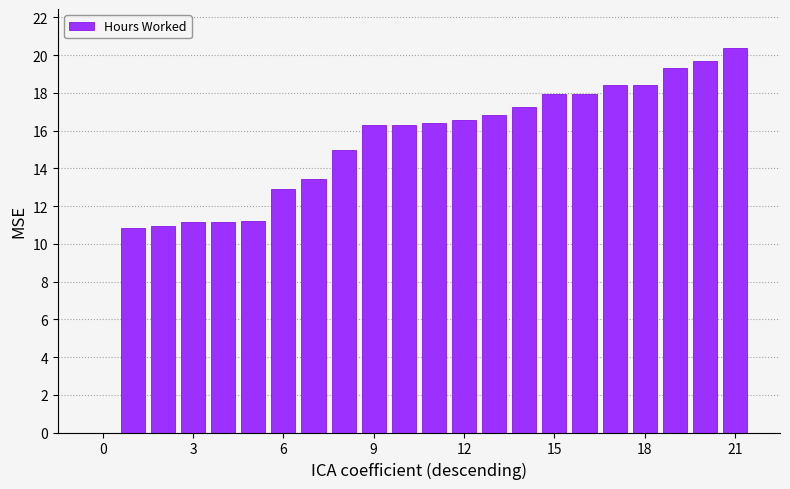

What is the sum of all values?

328.4